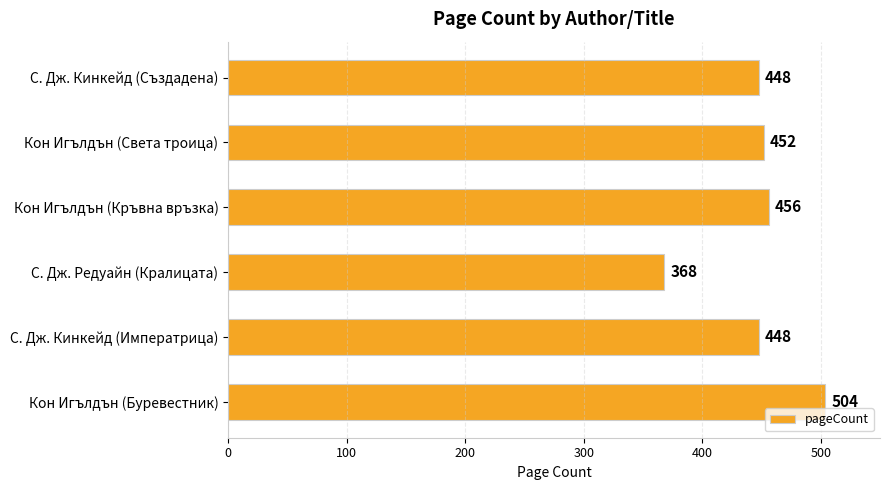

What is the change in value from Кон Игълдън (Буревестник) to С. Дж. Кинкейд (Императрица)?

-56